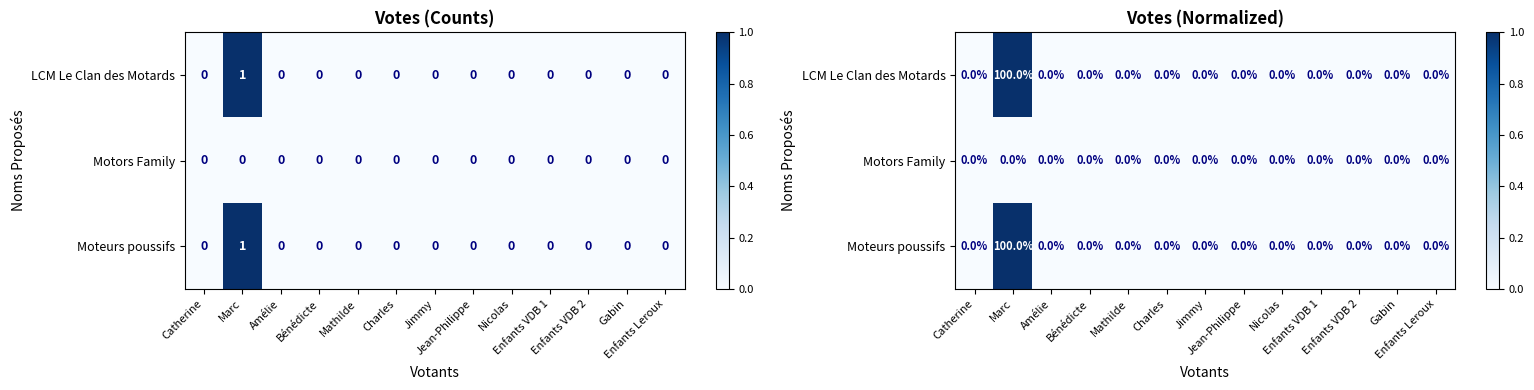

What is the sum of the LCM Le Clan des Motards values at Enfants VDB 2 and Marc?

1